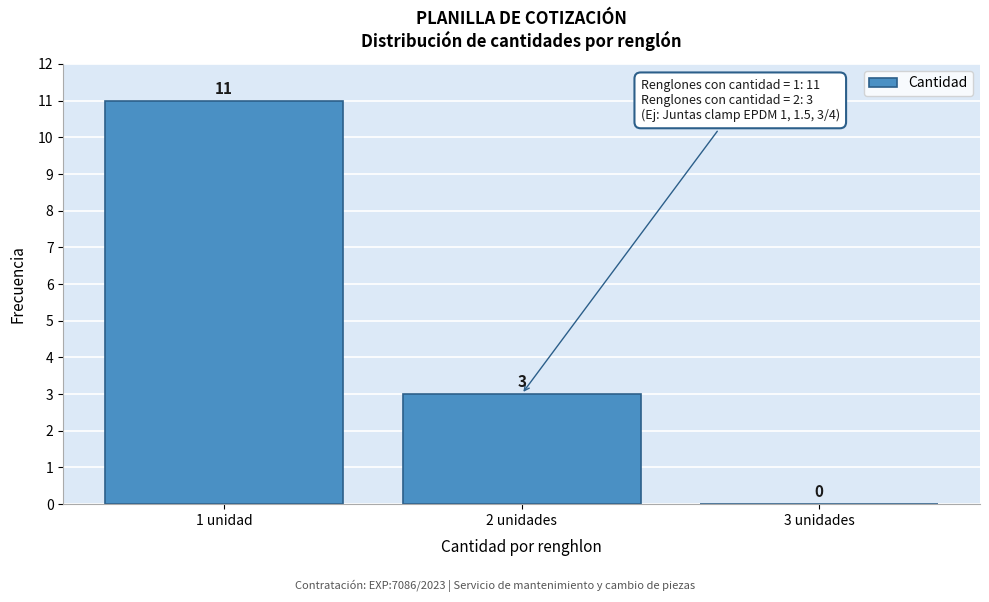

Reading left to right, list all the values displayed in this chart.

1 unidad=11	2 unidades=3	3 unidades=0